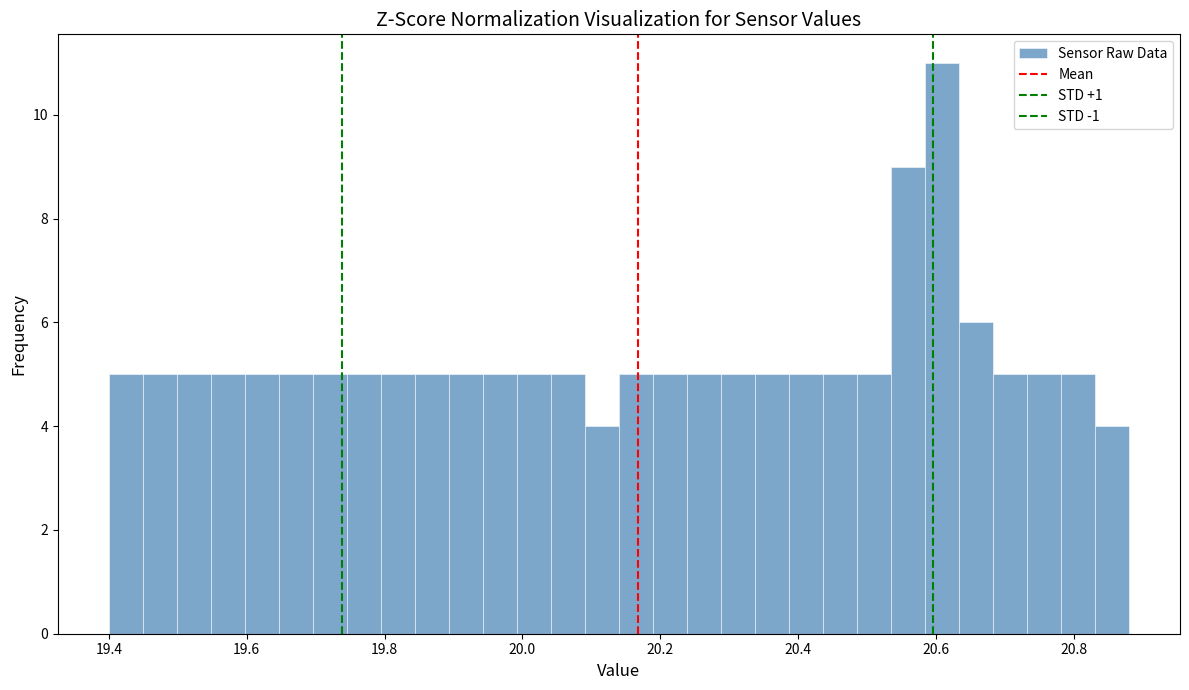

Read against the x-axis, roughly where is the centre of the tallest bar?

20.60